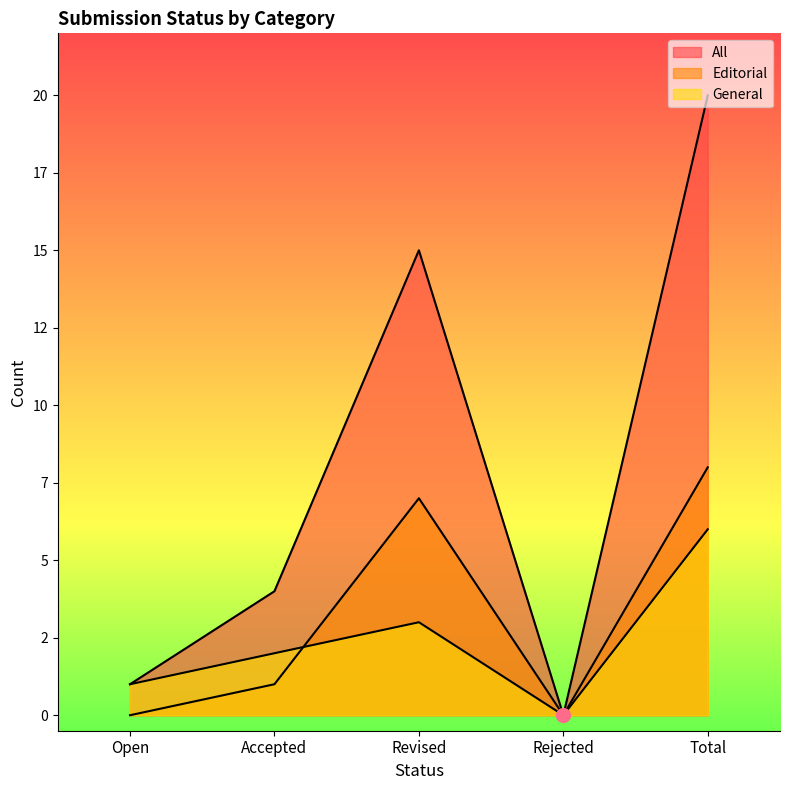

What position from the right is Total?

1